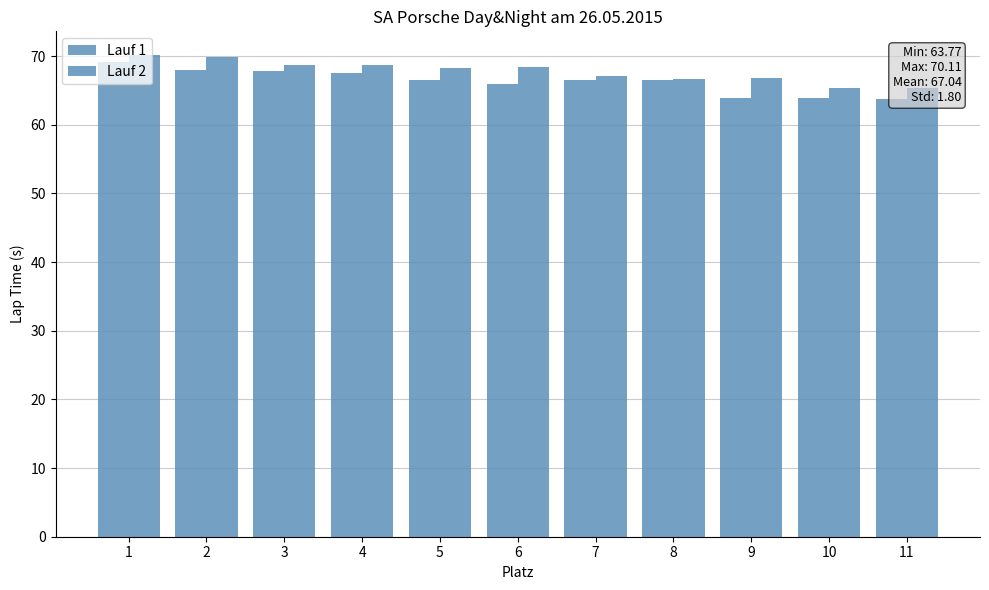

What is the sum of all Lauf 2 values?

745.3